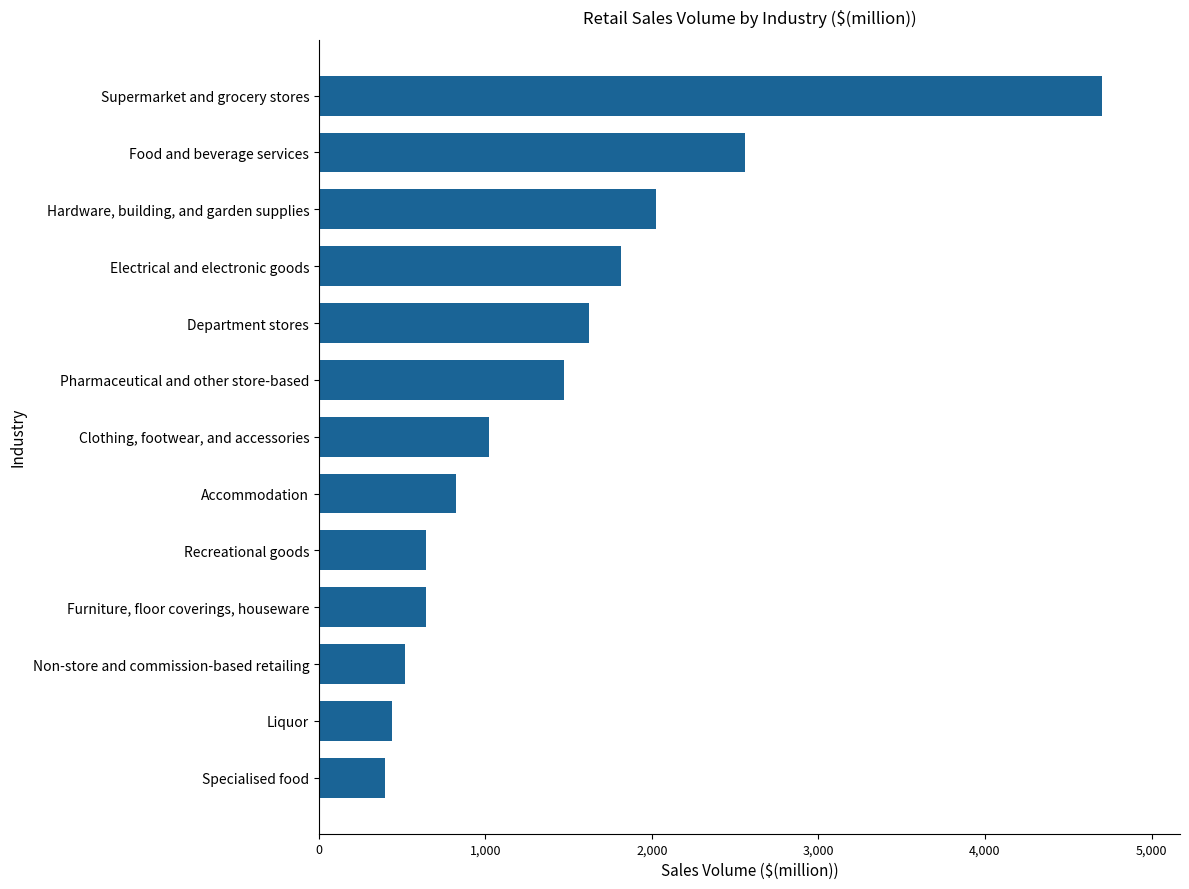

What is the average value?

1437